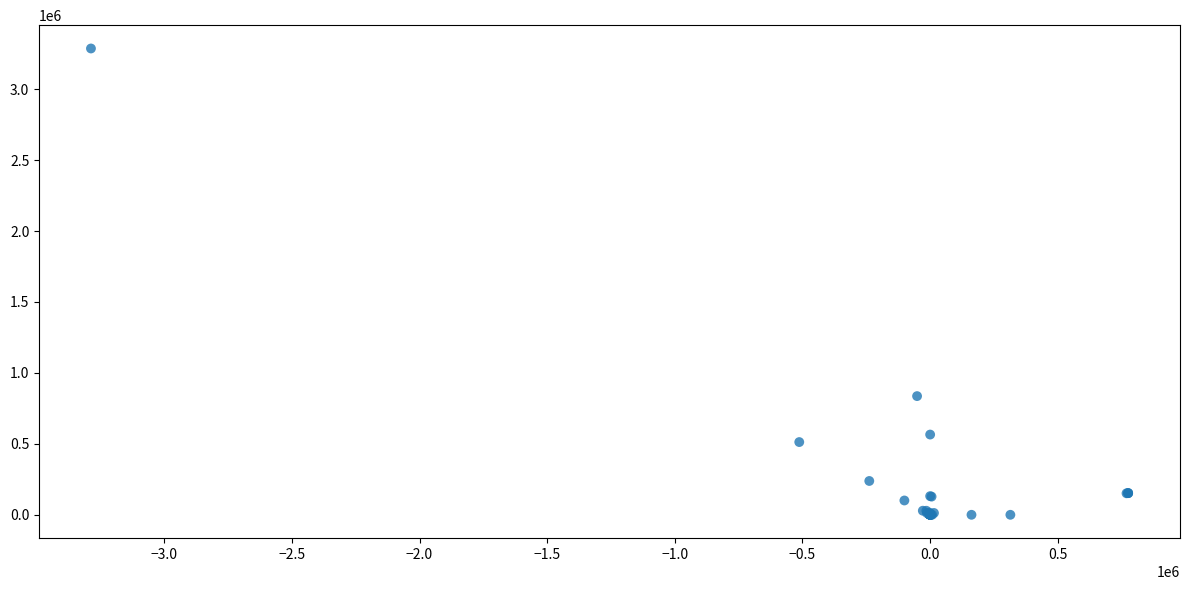

What Y value in the scatter plot is closest to 1643494?

836622.8